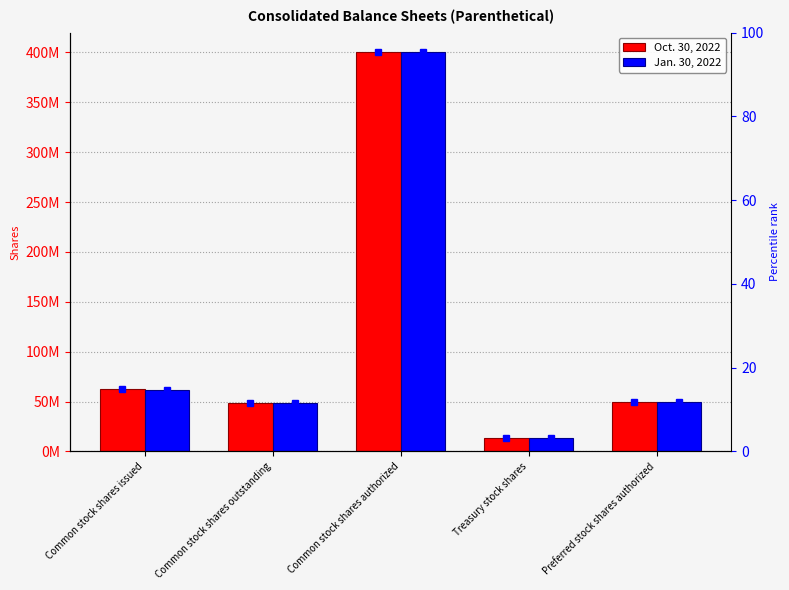

What is the maximum value for Jan. 30, 2022?

400000000